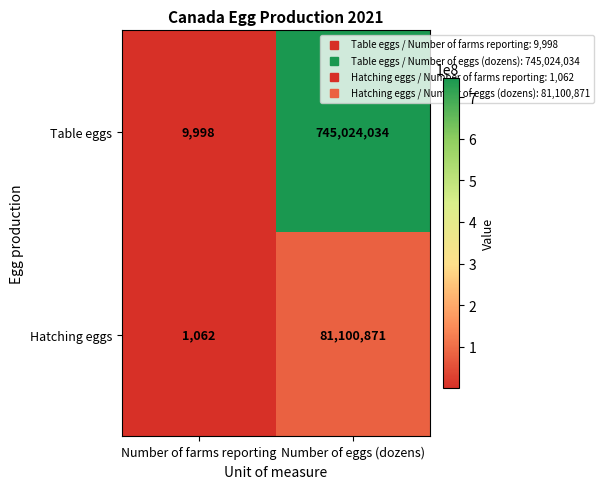

What is the spread (max minus min) of values at Number of eggs (dozens)?

663923163